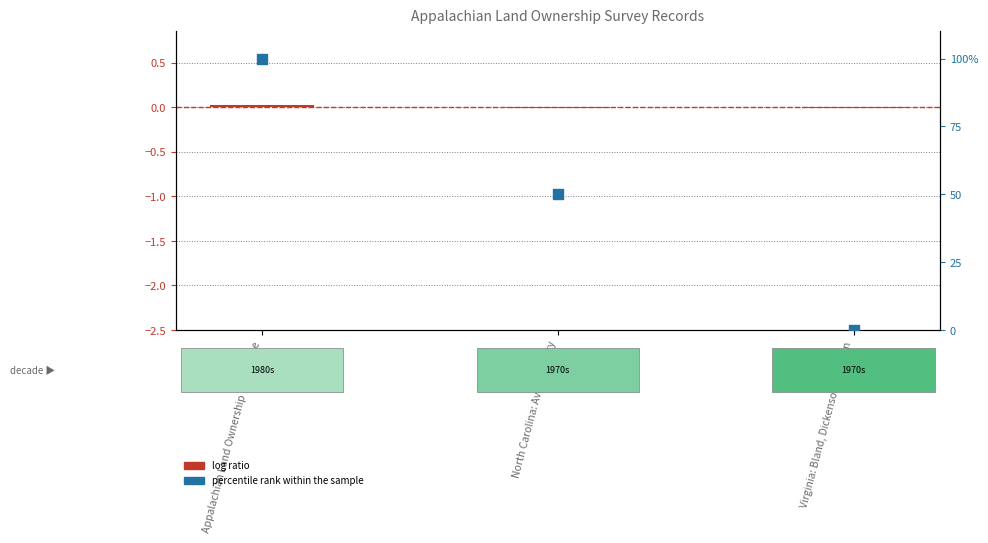

Is the value of log ratio at North Carolina: Avery County greater than the value of percentile rank within the sample at North Carolina: Avery County?

No